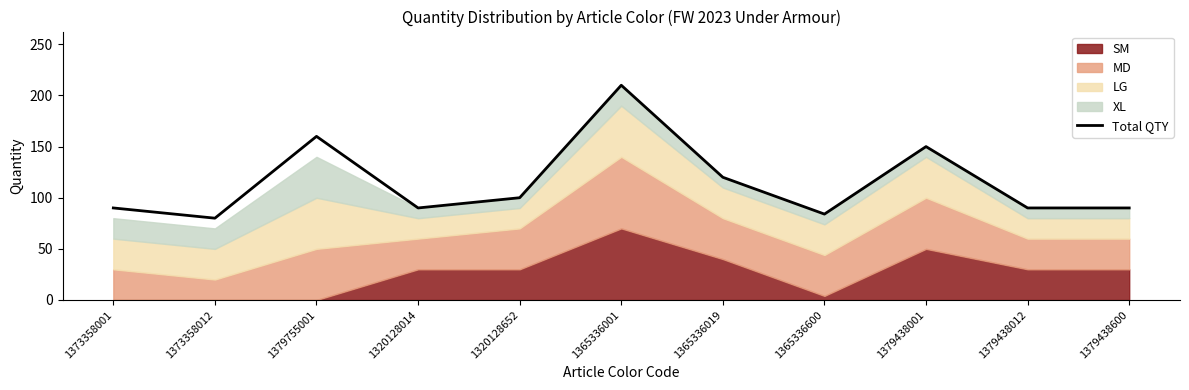

How many interior local peaks (higher than both neighbors) does the data have?

3